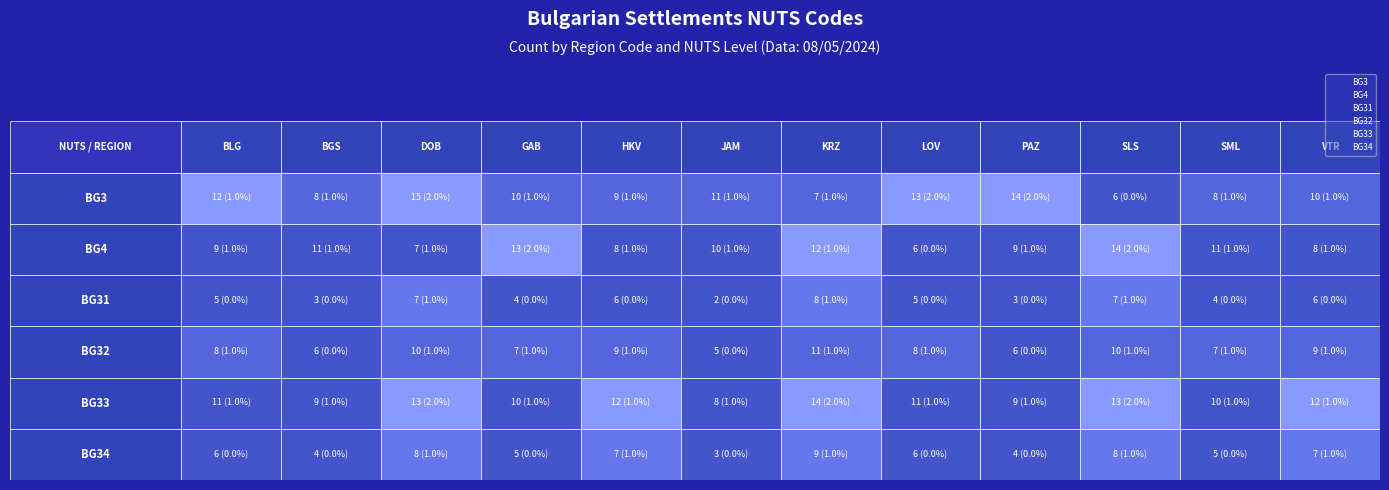

Reading left to right, what are all the values shown in this chart?

BG3: 12	8	15	10	9	11	7	13	14	6	8	10
BG4: 9	11	7	13	8	10	12	6	9	14	11	8
BG31: 5	3	7	4	6	2	8	5	3	7	4	6
BG32: 8	6	10	7	9	5	11	8	6	10	7	9
BG33: 11	9	13	10	12	8	14	11	9	13	10	12
BG34: 6	4	8	5	7	3	9	6	4	8	5	7